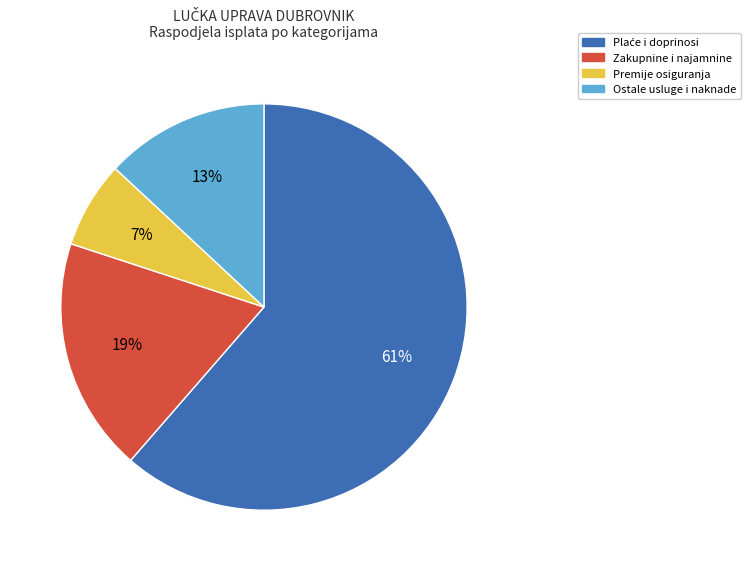

Which category has the smallest portion of the pie?

Premije osiguranja